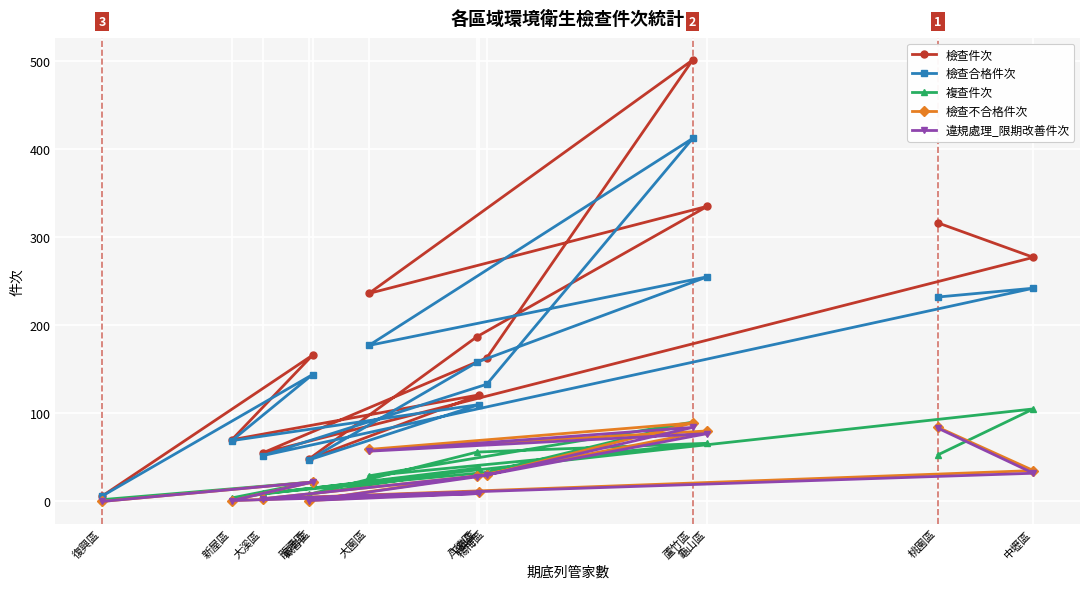

After their last crossing, which series has the higher values: 複查件次 or 檢查不合格件次?

複查件次